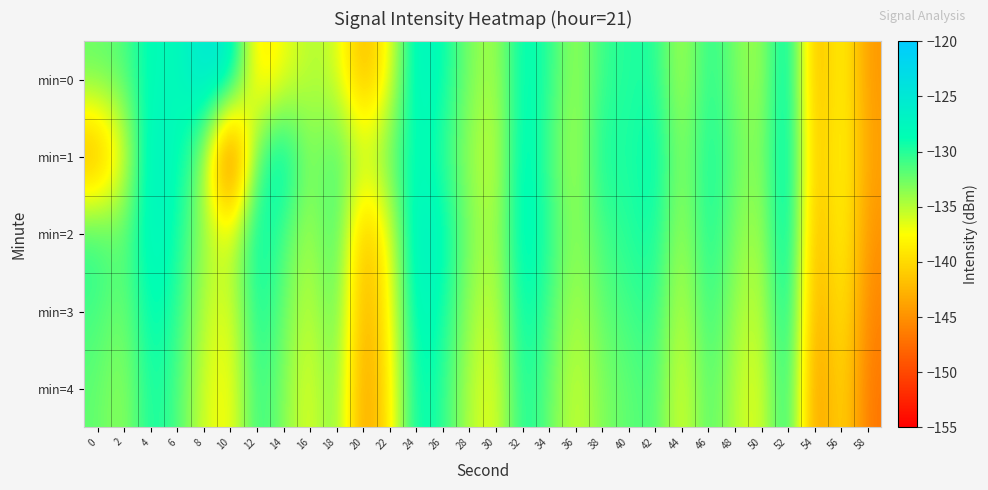

What is the maximum value shown in the chart?

-124.7